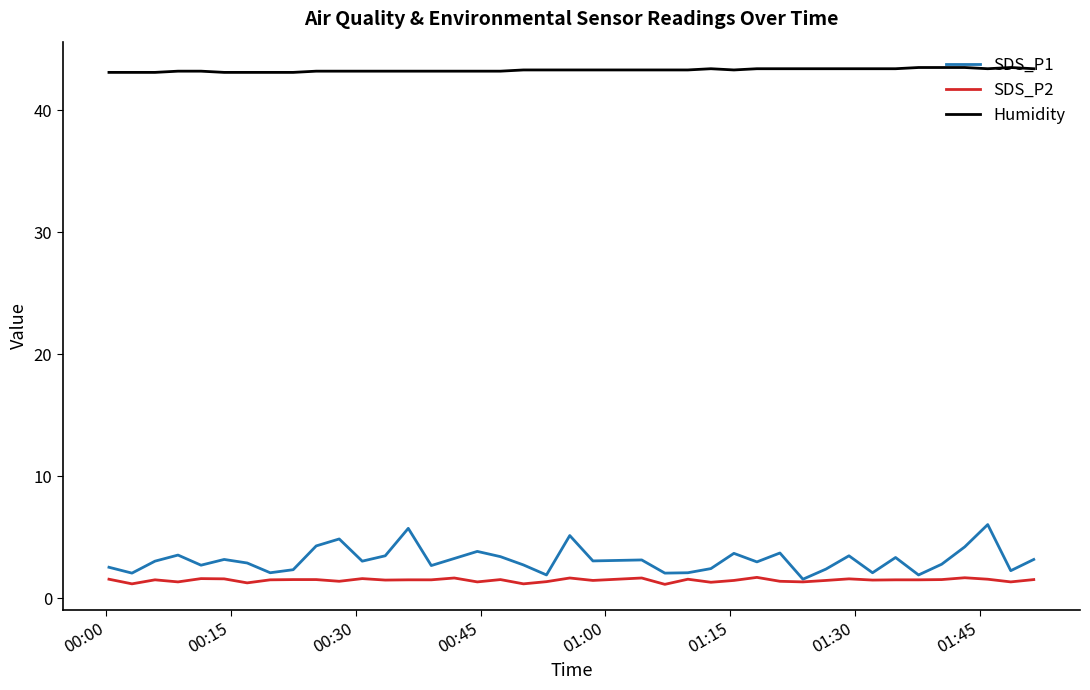

Which series has the largest range (max minus min)?

SDS_P1